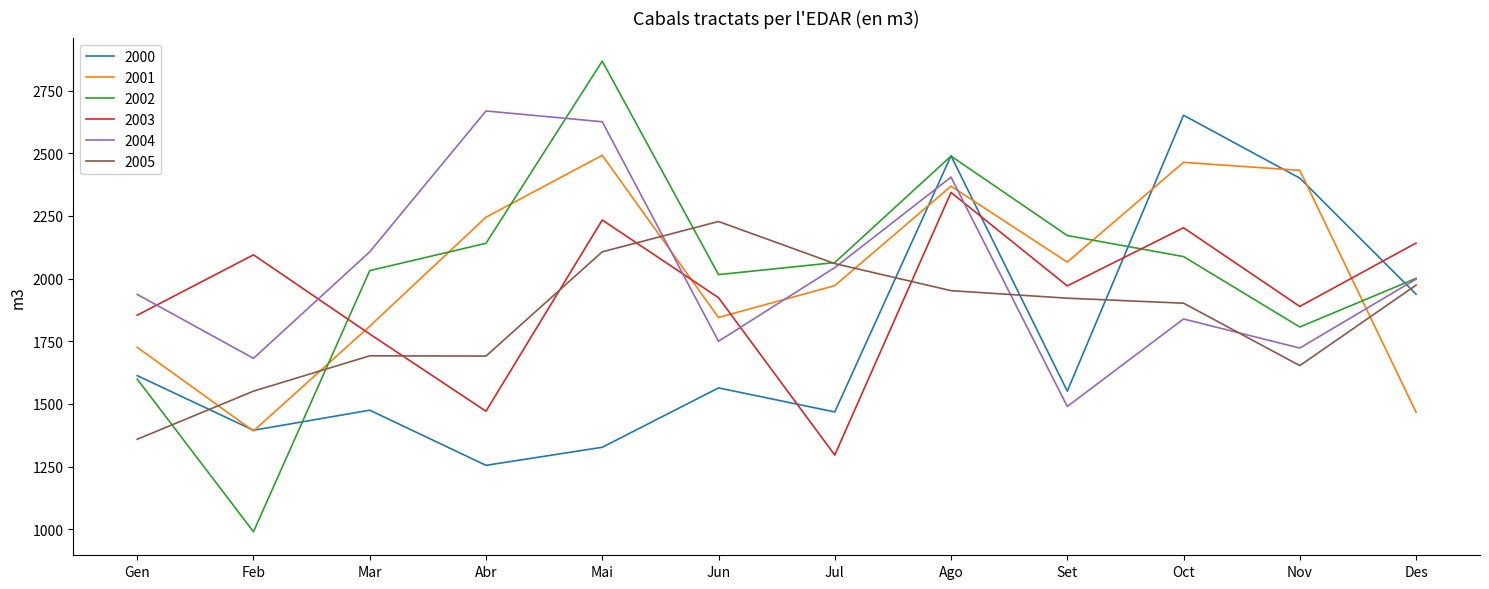

What is the total value across all series at Abr?

11472